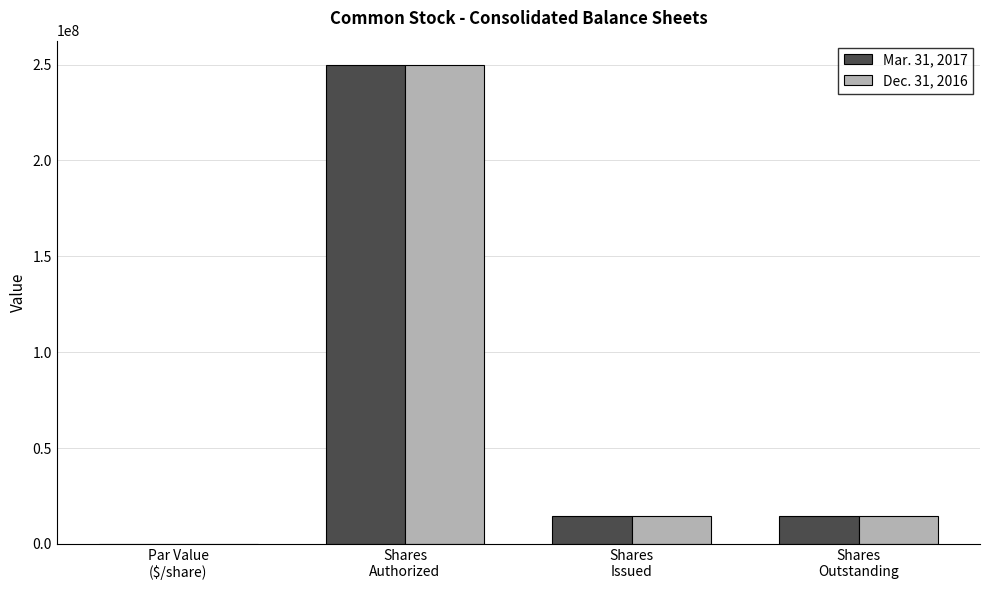

What is the highest value of the Mar. 31, 2017 series?

250000000.0